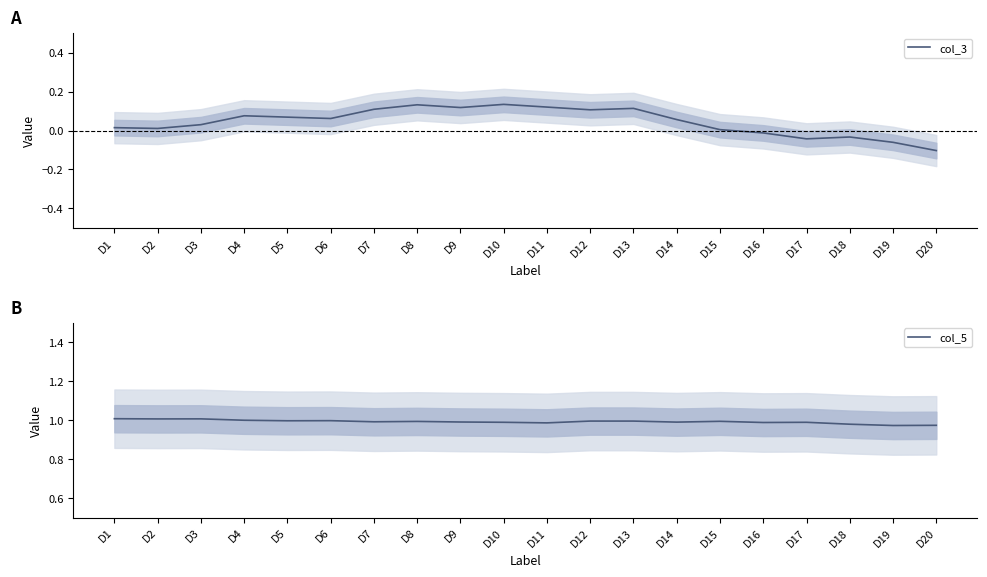

At which category does col_3 reach its first local valley?

D2